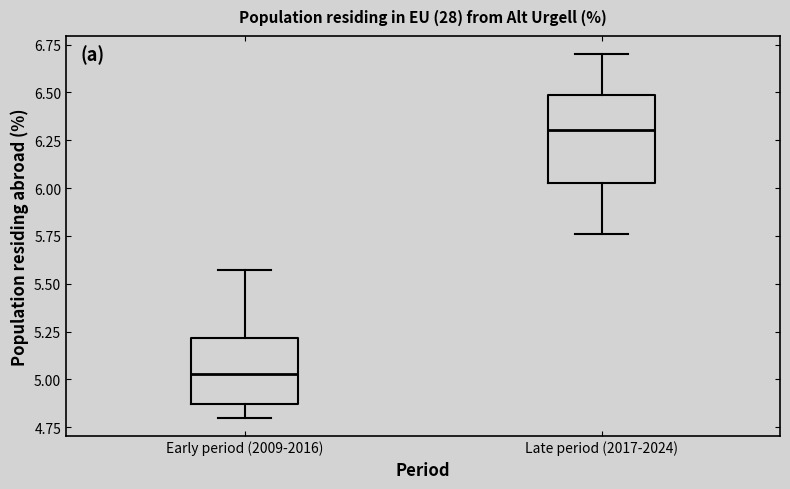

Which box has the lowest median line?

Early period (2009-2016)